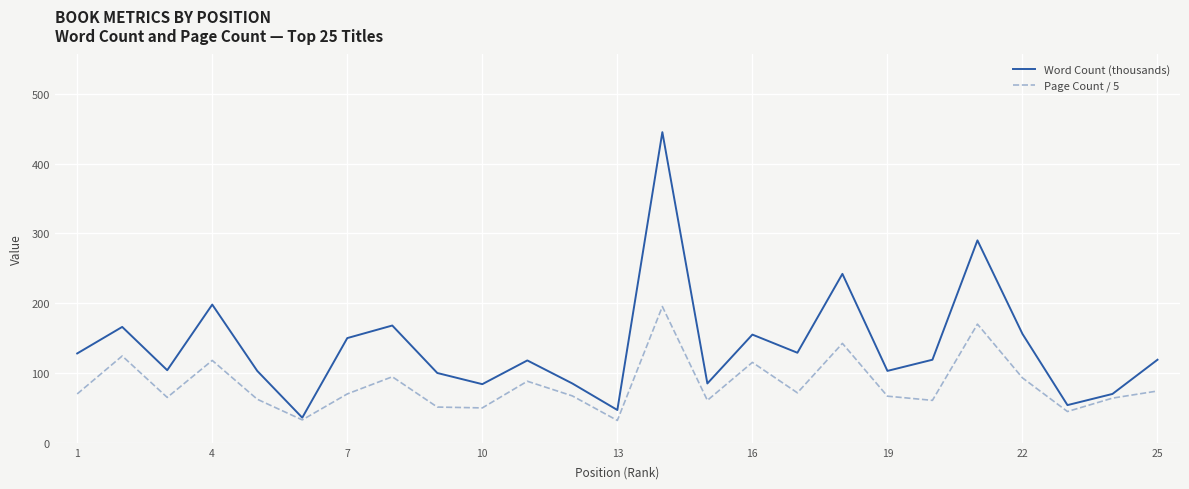

What are all the series names shown in the legend?

Word Count (thousands), Page Count / 5